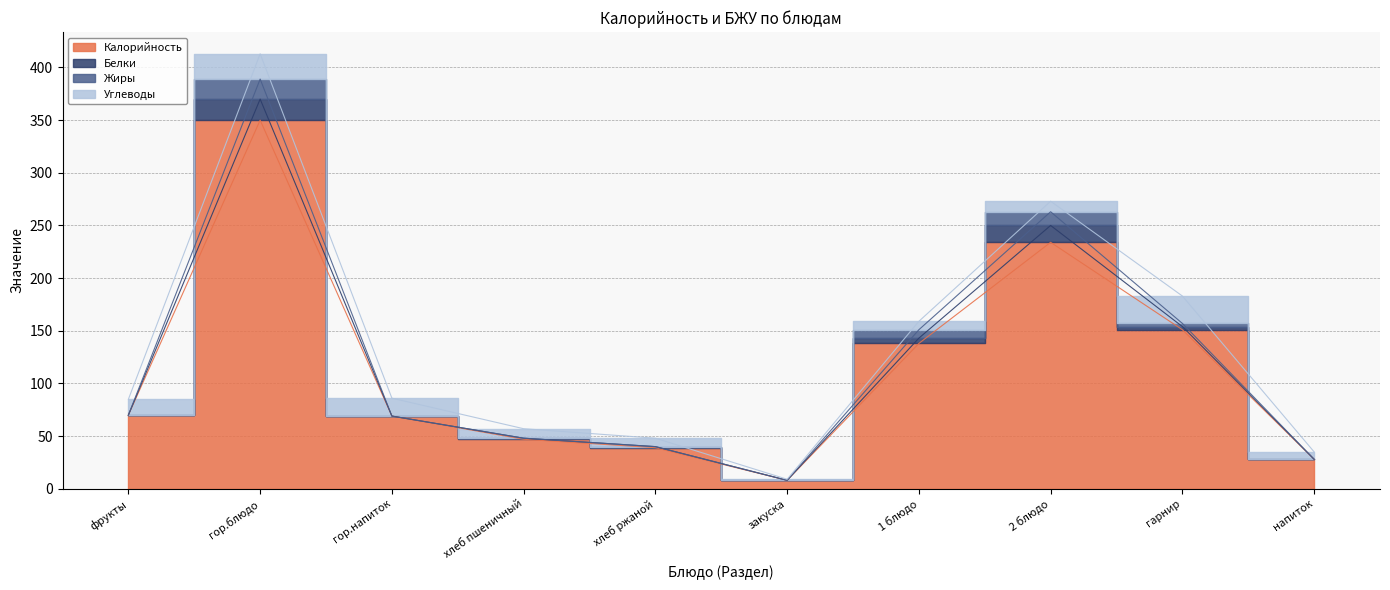

At which label does Калорийность reach its minimum?

закуска